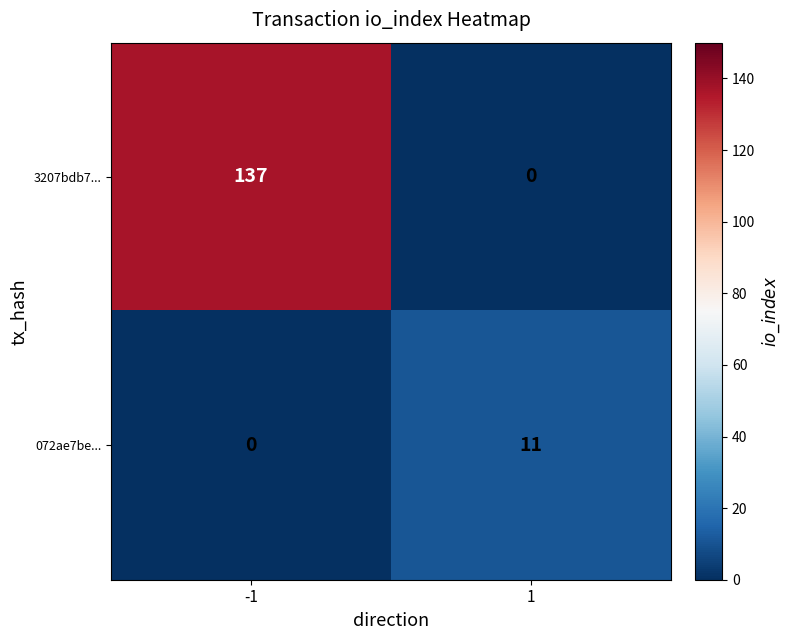

Reading left to right, list all the values displayed in this chart.

3207bdb7...: 137	0
072ae7be...: 0	11